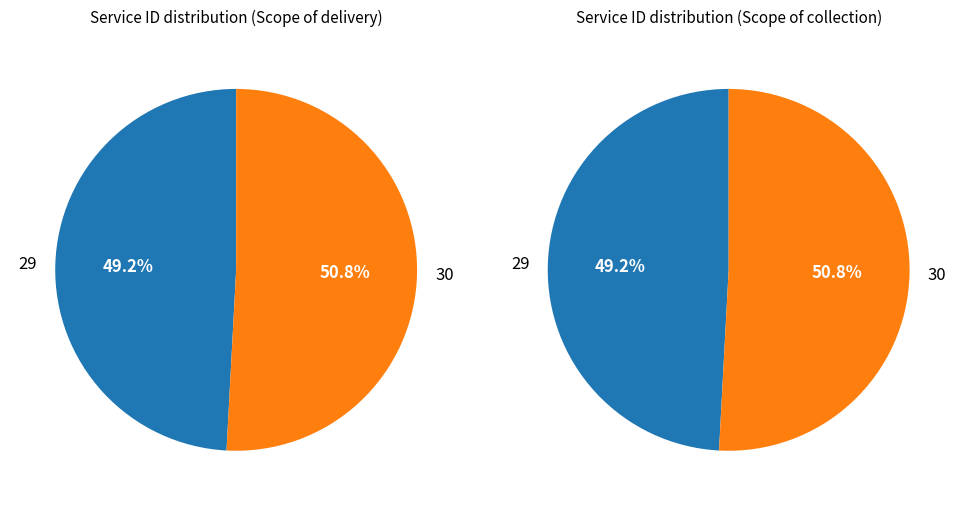

Rank the categories by value from lowest to highest.

29, 30